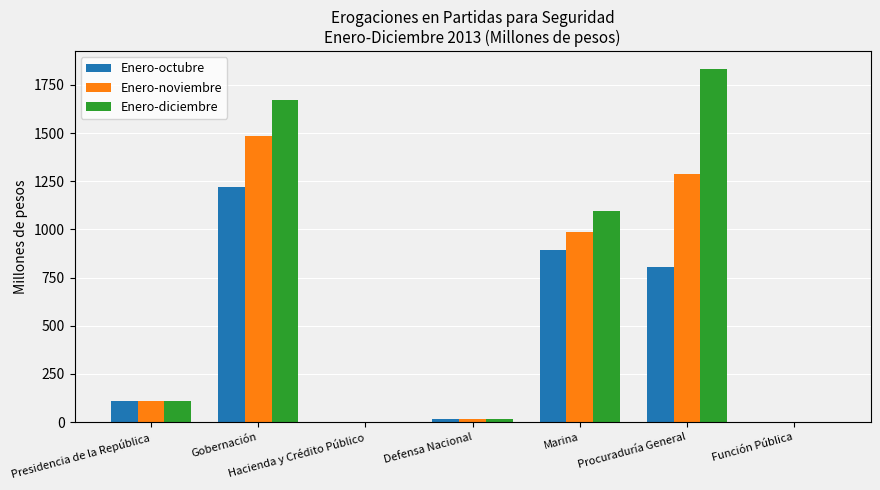

What is the sum of all Enero-noviembre values?

3891.2